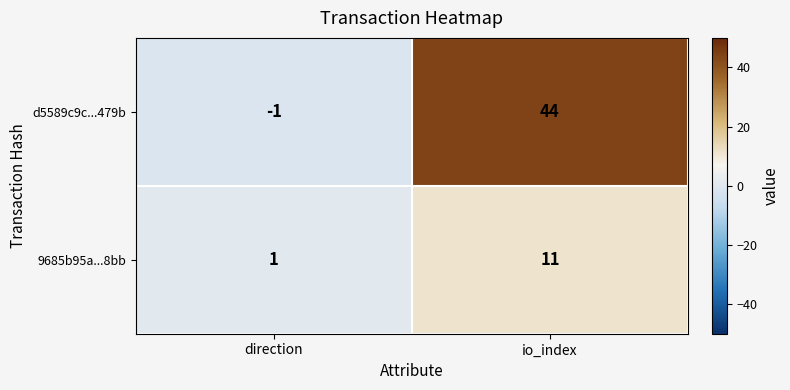

At which label does 9685b95a...8bb reach its peak?

io_index